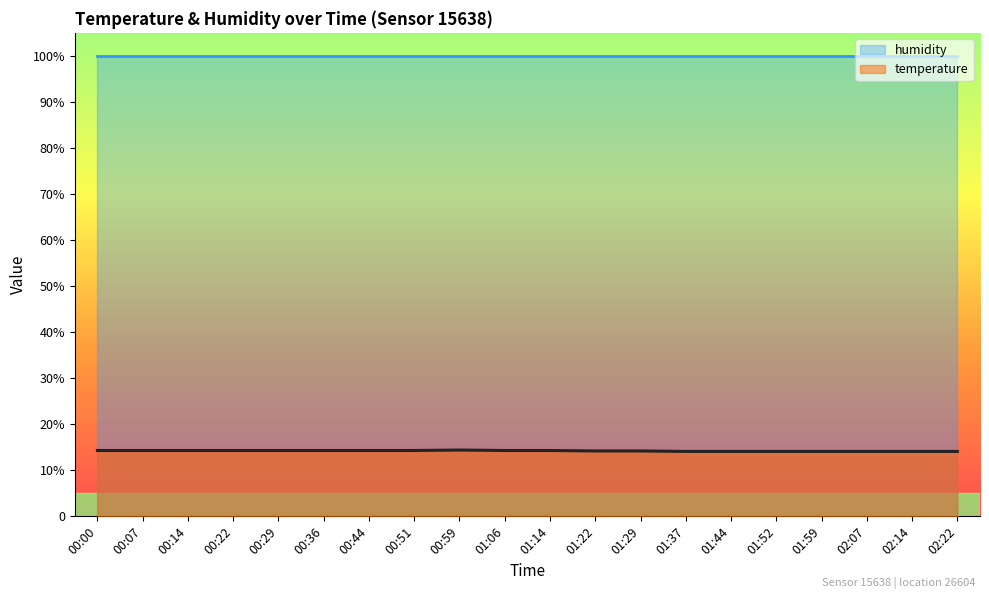

Does the chart have visible grid lines?

No